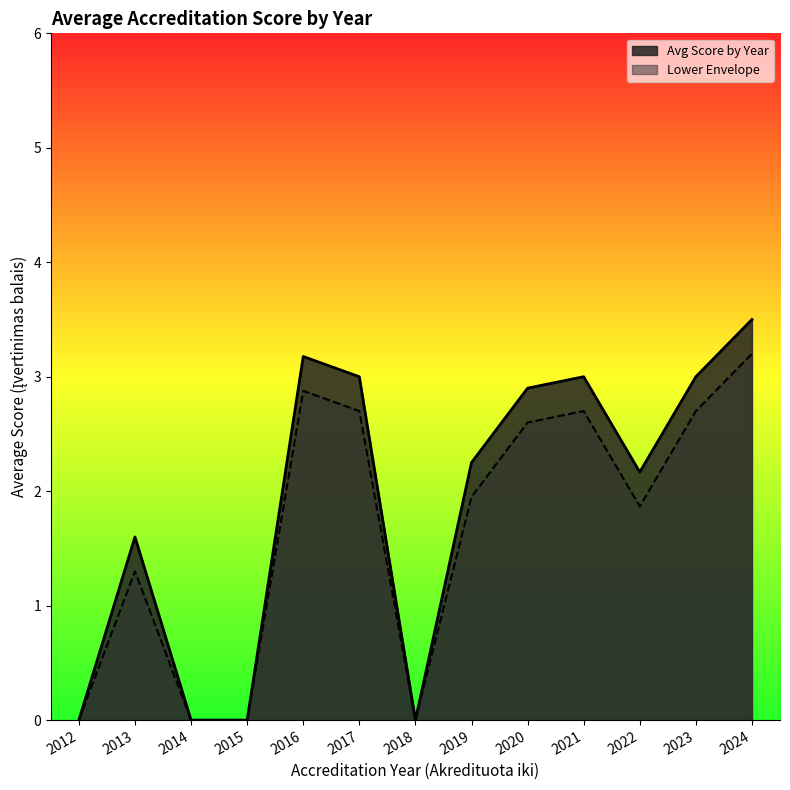

List the series in order of their peak value, lowest first.

Lower Envelope, Avg Score by Year